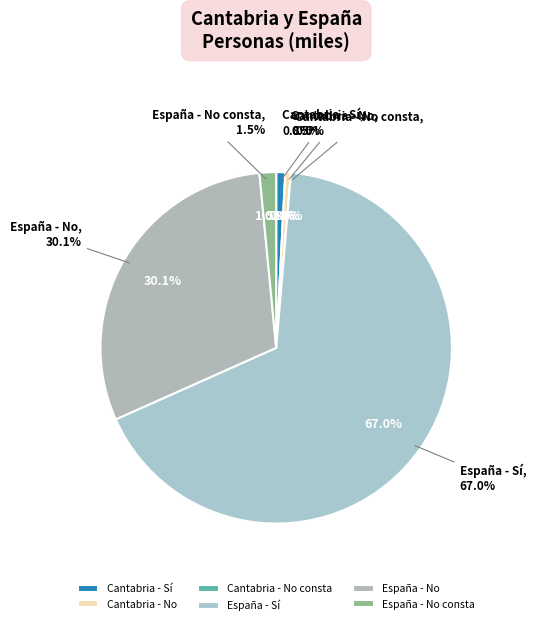

To the nearest percent, what is the difference between the largest and smallest slice percentages?

67%